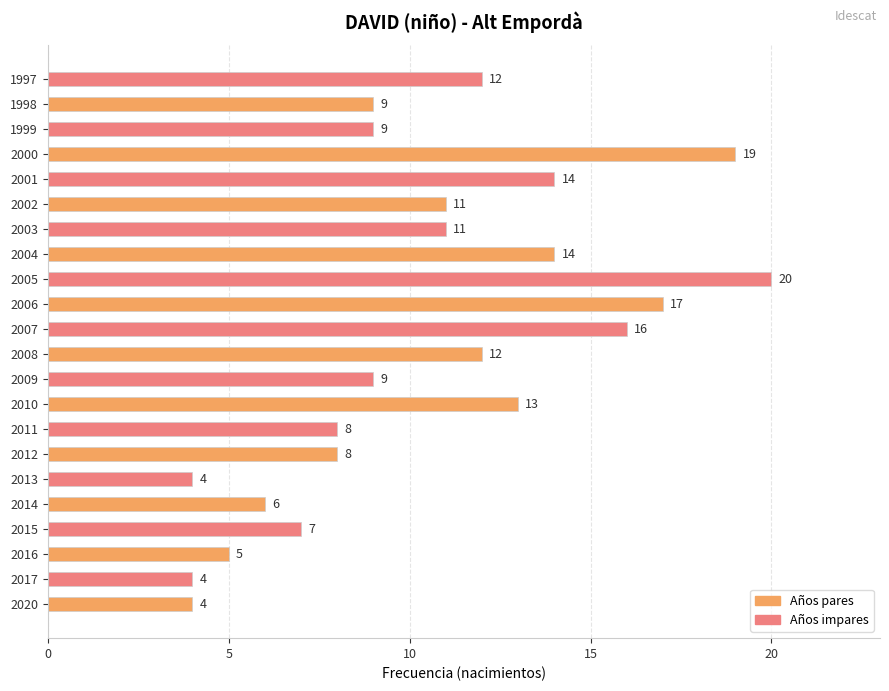

What is the average value?

11